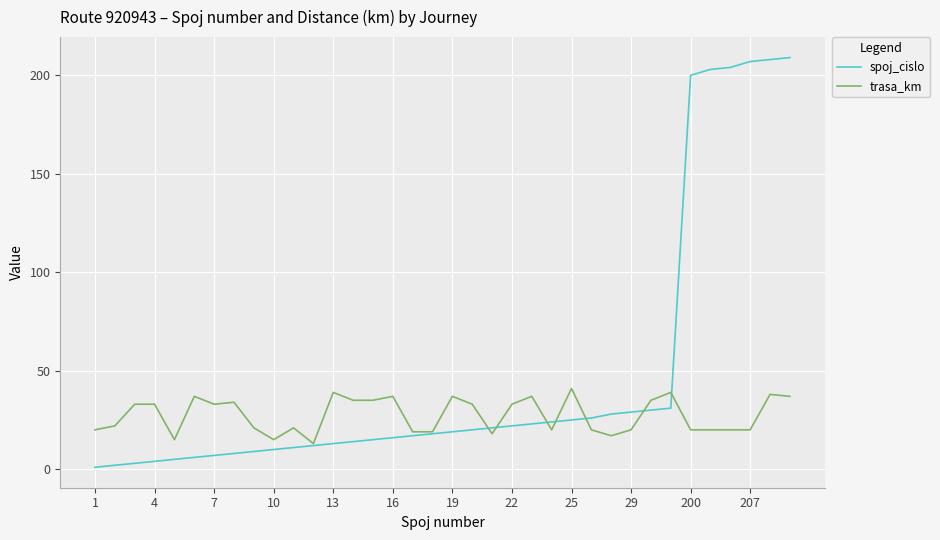

Which series has the widest spread of values?

spoj_cislo